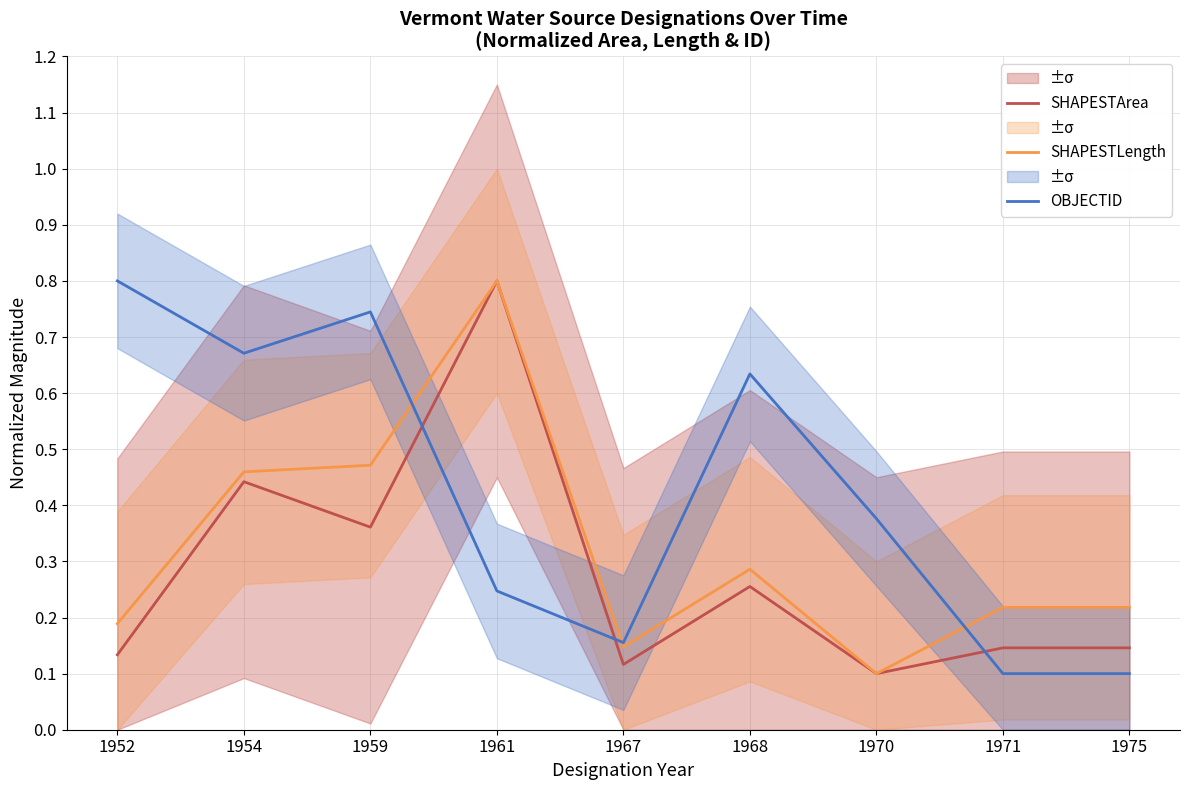

True or false: OBJECTID and SHAPESTArea intersect in this chart.

True